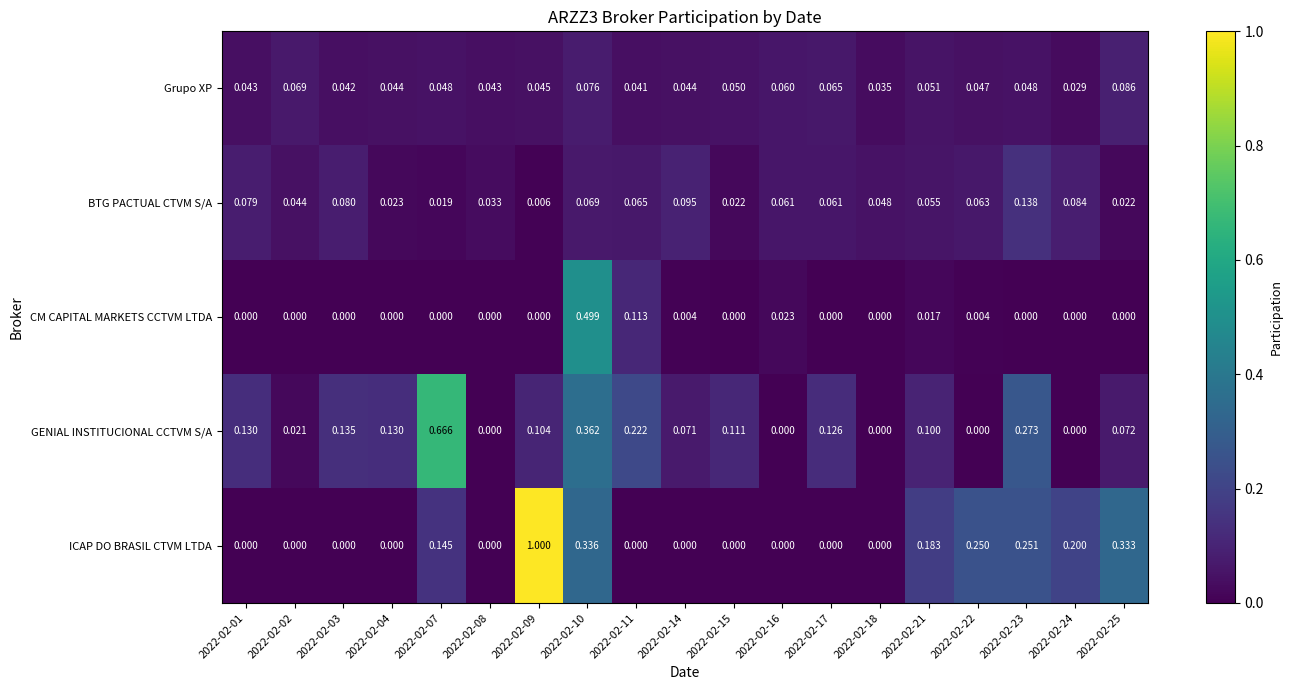

Which series changed the most between 2022-02-07 and 2022-02-23?

GENIAL INSTITUCIONAL CCTVM S/A